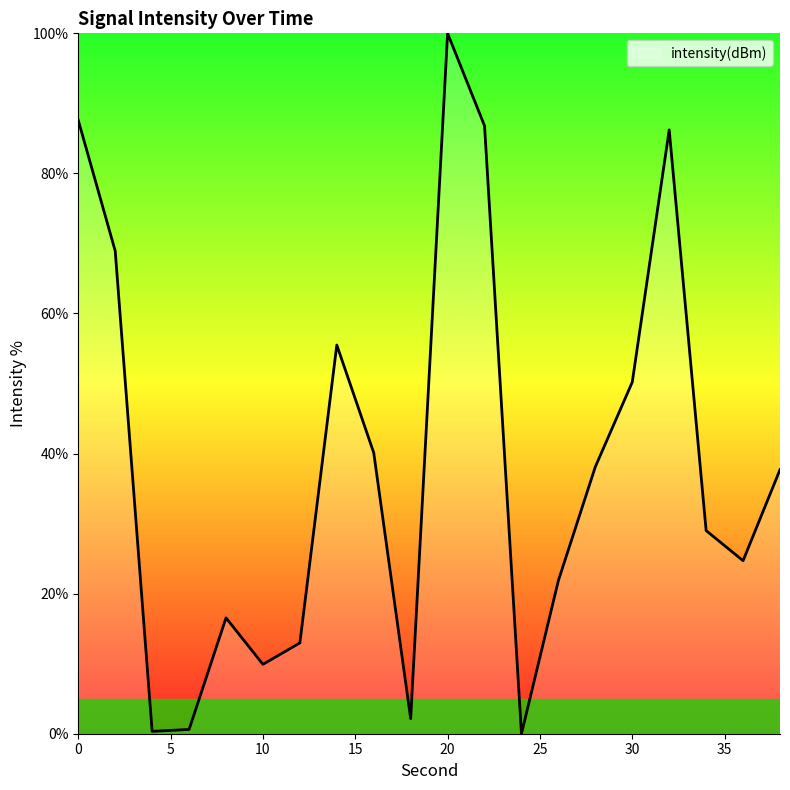

What is the difference between the second highest and second lowest values?

87.2